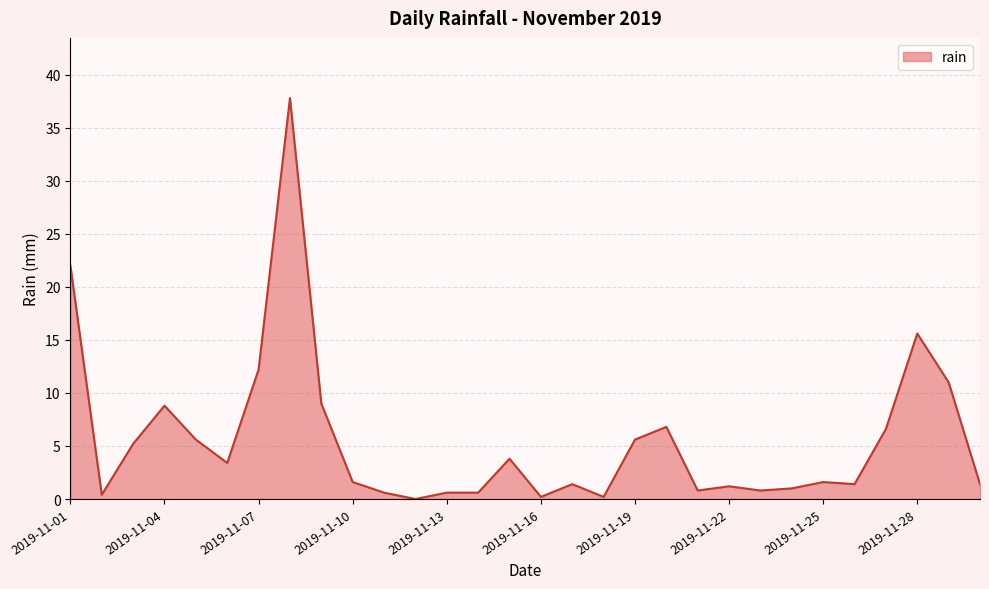

Reading left to right, what are all the values shown in this chart?

22.0	0.4	5.2	8.8	5.6	3.4	12.2	37.8	9.0	1.6	0.6	0.0	0.6	0.6	3.8	0.2	1.4	0.2	5.6	6.8	0.8	1.2	0.8	1.0	1.6	1.4	6.6	15.6	11.0	1.4